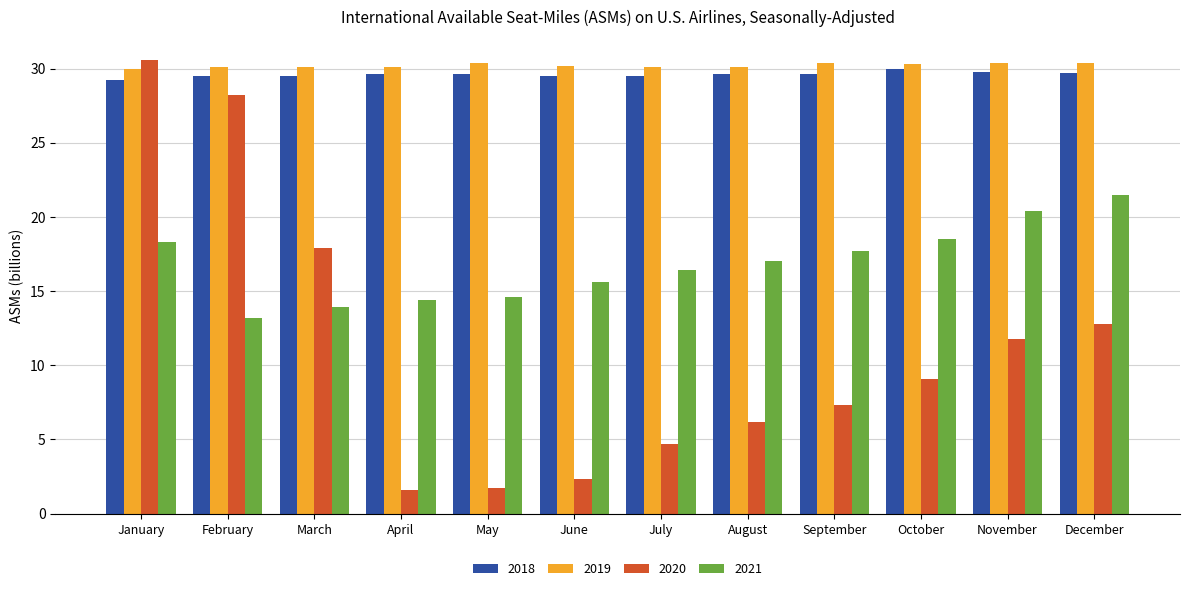

The value of 2021 at October is 26.1. True or false?

False